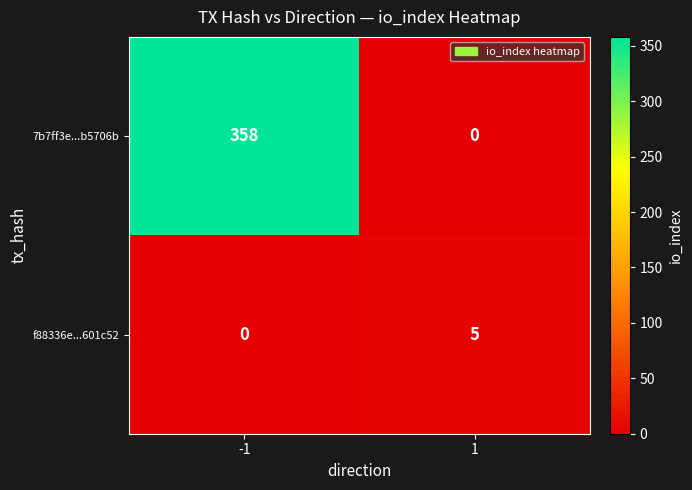

What is the difference between the maximum and minimum values in the f88336e...601c52 series?

5